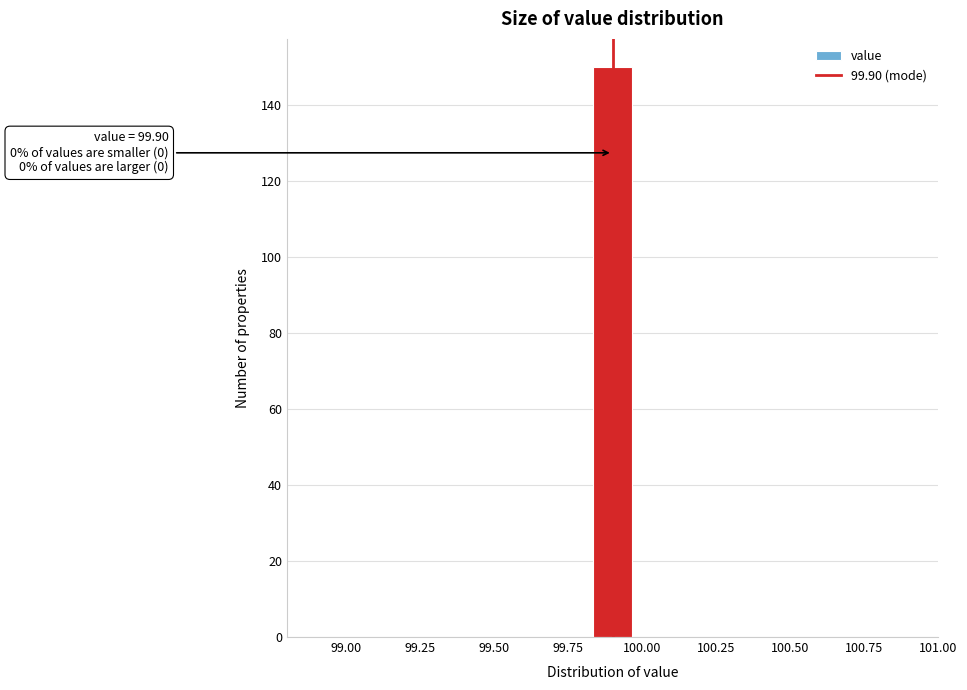

Around what value on the x-axis is the tallest bar? Give the approximate position of its centre, as read against the axis.

99.90